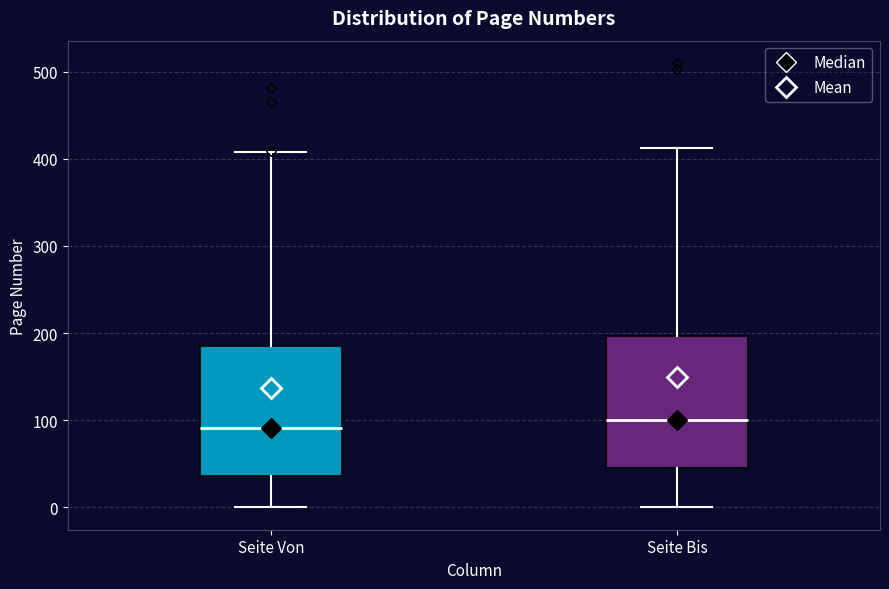

Reading left to right, transcribe this box plot: for each box, give where its median line is, the range the box spans, and where its two whiskers end, as read against the y-axis. The values are not printed on the chart, so give them approximately, as read against the axis.

Seite Von: median 90, box 40 to 190, whiskers 0 to 410
Seite Bis: median 100, box 50 to 200, whiskers 0 to 410